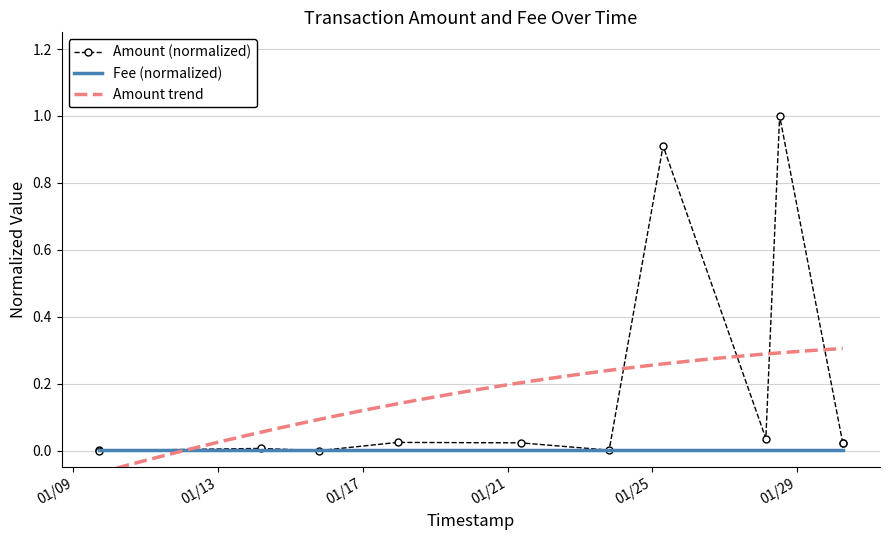

How many interior local peaks (higher than both neighbors) does the data have?

4